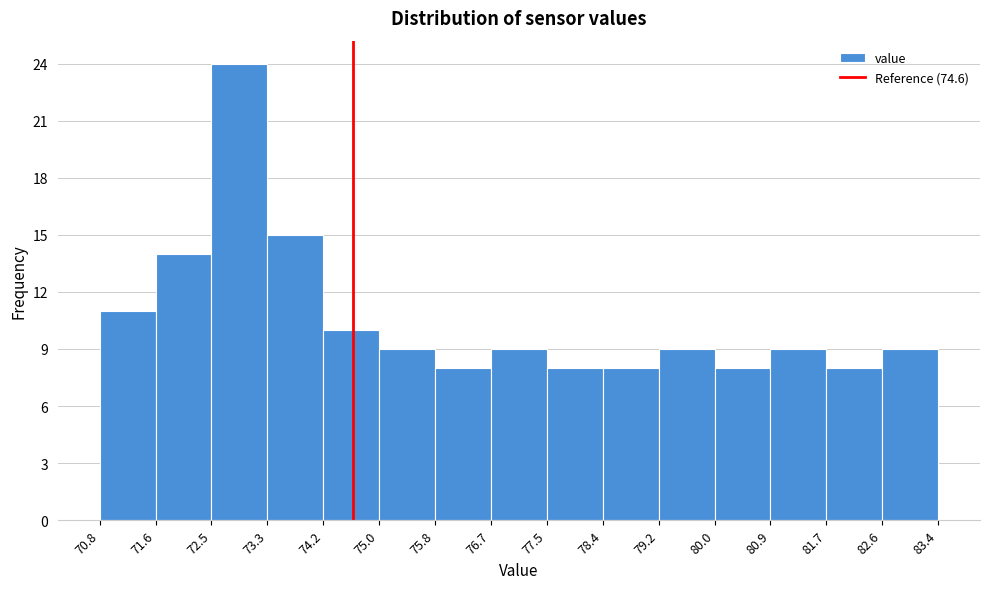

Reading left to right, transcribe this chart: for each bar, give the range it covers on the x-axis and its height. The values are not printed on the chart, so give them approximately, as read against the axis.

70.8 to 71.6: 11
71.6 to 72.5: 14
72.5 to 73.3: 24
73.3 to 74.2: 15
74.2 to 75.0: 10
75.0 to 75.8: 9
75.8 to 76.7: 8
76.7 to 77.5: 9
77.5 to 78.4: 8
78.4 to 79.2: 8
79.2 to 80.0: 9
80.0 to 80.9: 8
80.9 to 81.7: 9
81.7 to 82.6: 8
82.6 to 83.4: 9